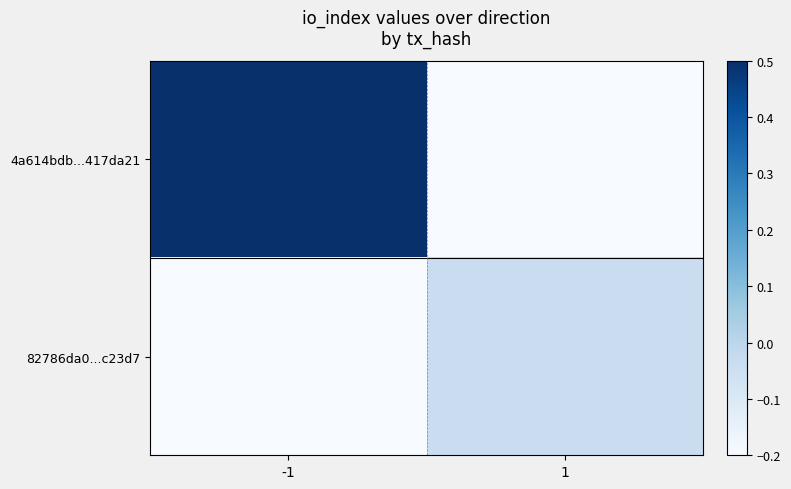

Reading left to right, list all the values displayed in this chart.

4a614bdb...417da21: -1=0.5	1=-0.2
82786da0...c23d7: -1=-0.2	1=-0.0